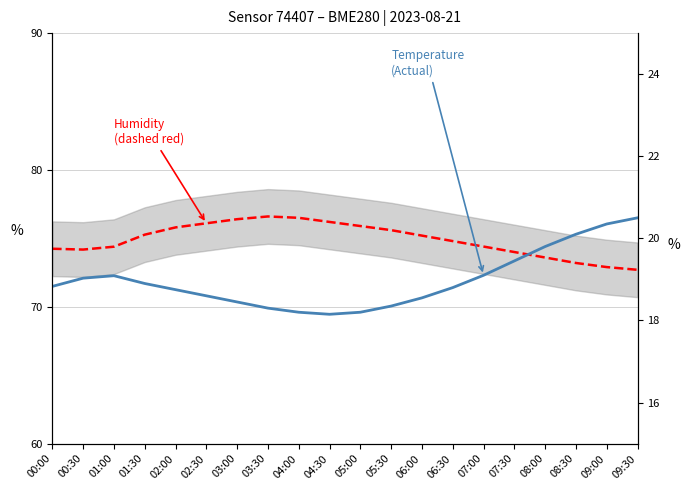

How many lines are shown in the chart?

2